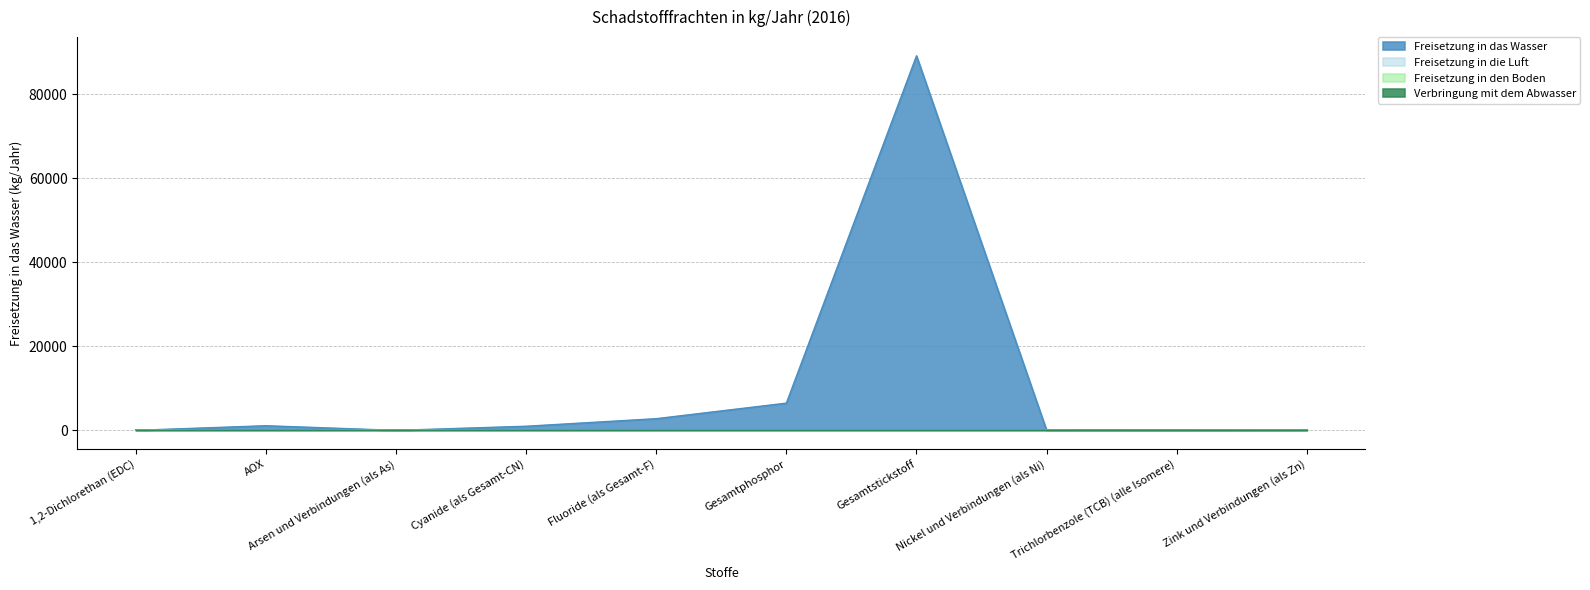

Which category has the highest value in the Freisetzung in den Boden series?

1,2-Dichlorethan (EDC)